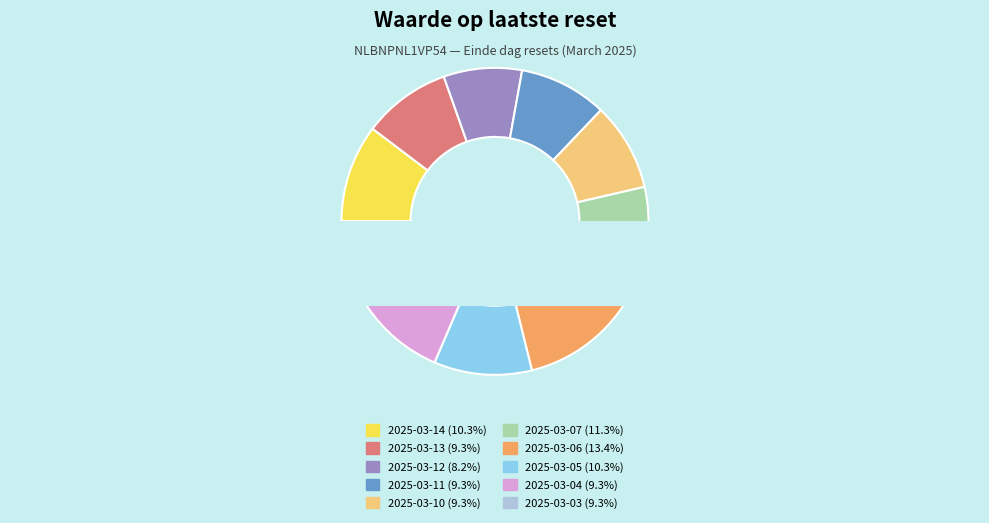

To the nearest percent, what is the combined percentage of 2025-03-04 and 2025-03-10?

19%